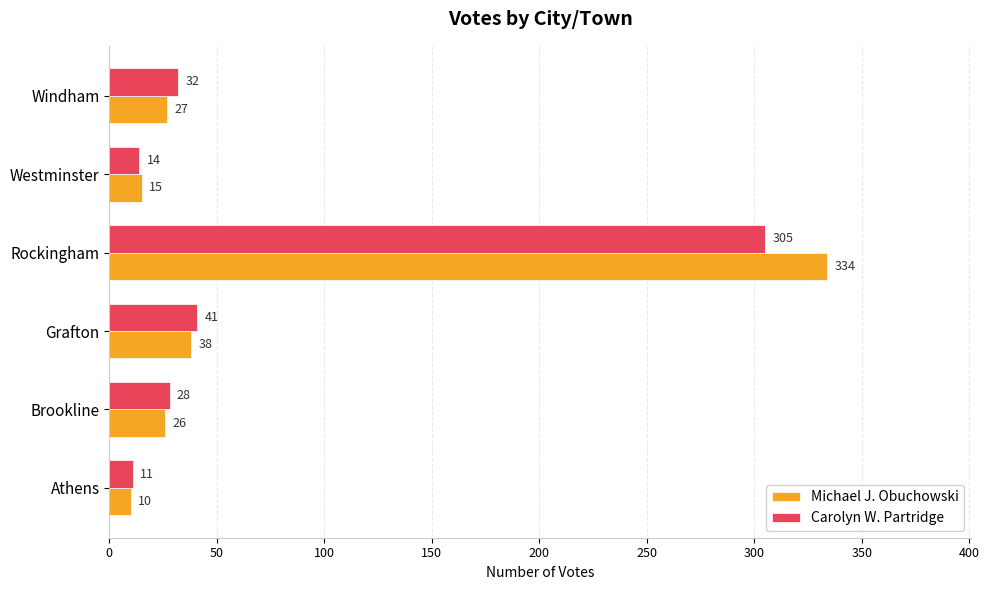

Count the number of data series in this chart.

2